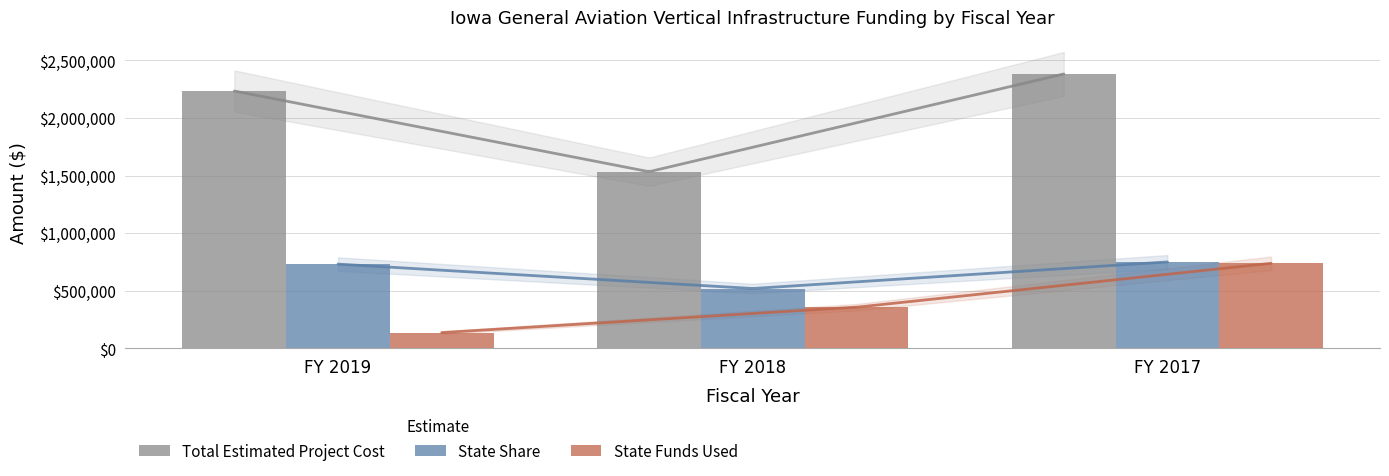

The value of Total Estimated Project Cost at FY 2017 is 2382057. True or false?

True